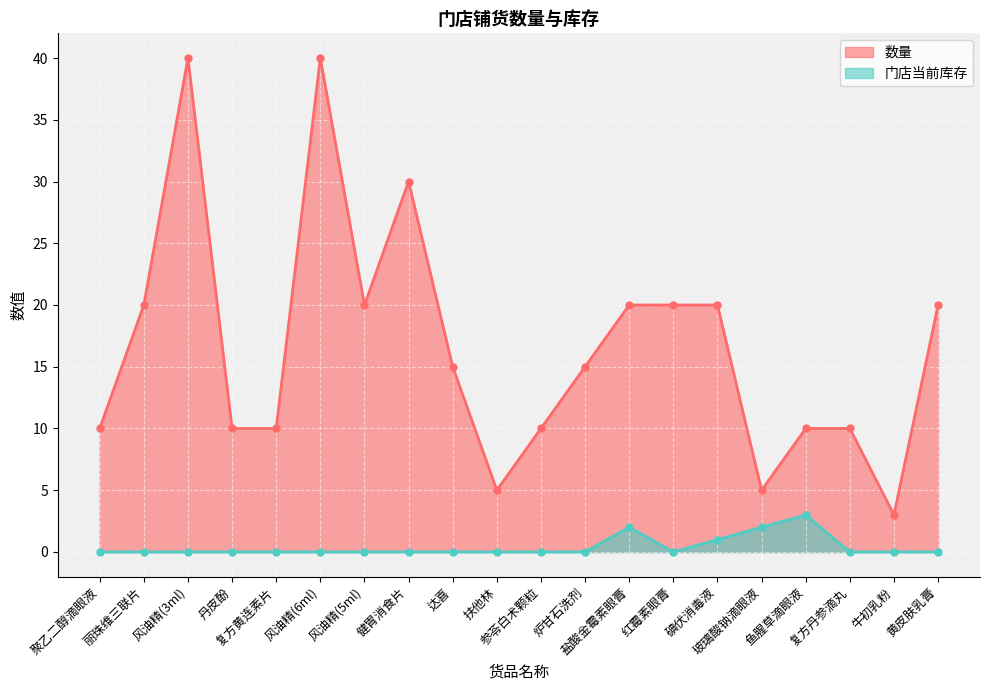

Reading right to left, extract all data points from this chart.

数量: 20	3	10	10	5	20	20	20	15	10	5	15	30	20	40	10	10	40	20	10
门店当前库存: 0	0	0	3	2	1	0	2	0	0	0	0	0	0	0	0	0	0	0	0